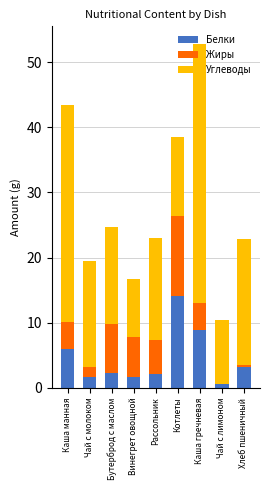

The Белки series shows 14.6 at Каша гречневая. True or false?

False